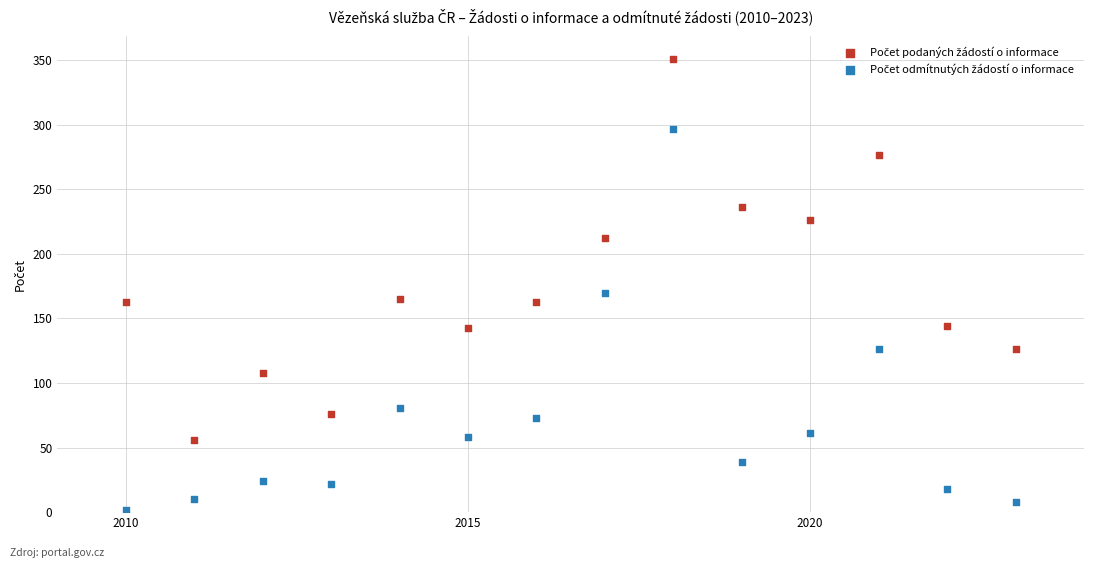

What is the X range (max minus min) for the scatter plot?

13